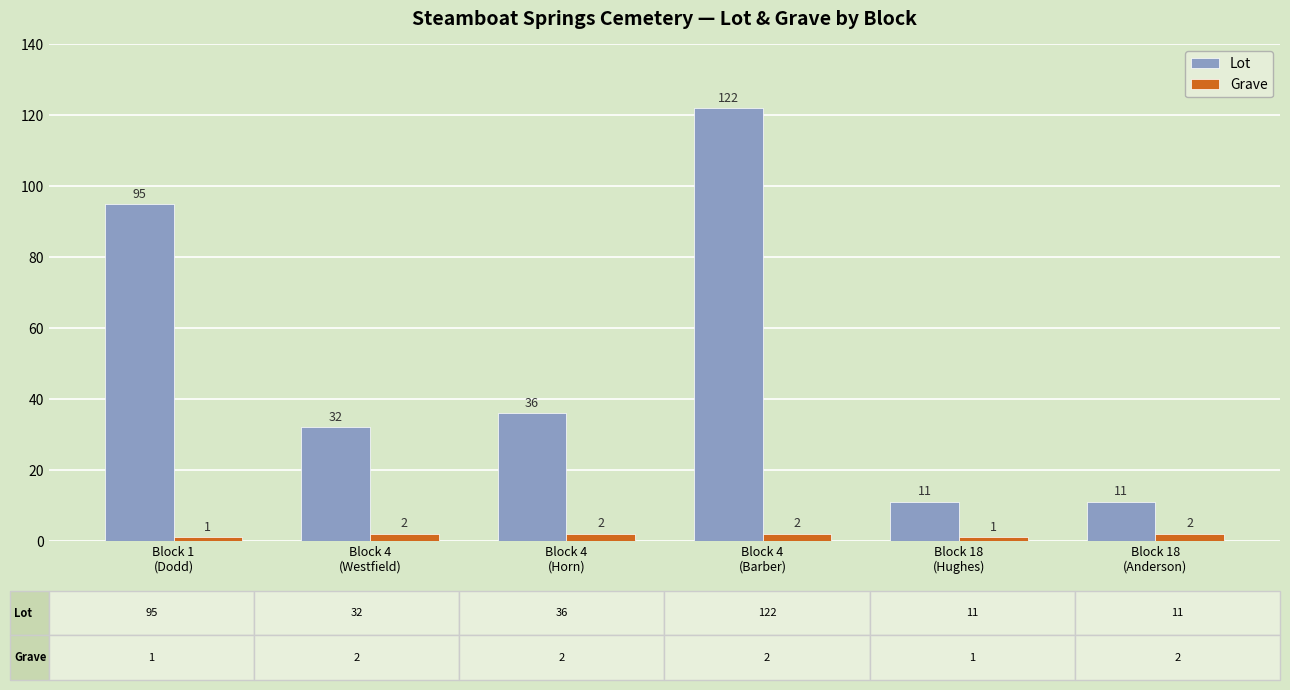

At Block 18
(Hughes), list the series in order from smallest to largest.

Grave, Lot